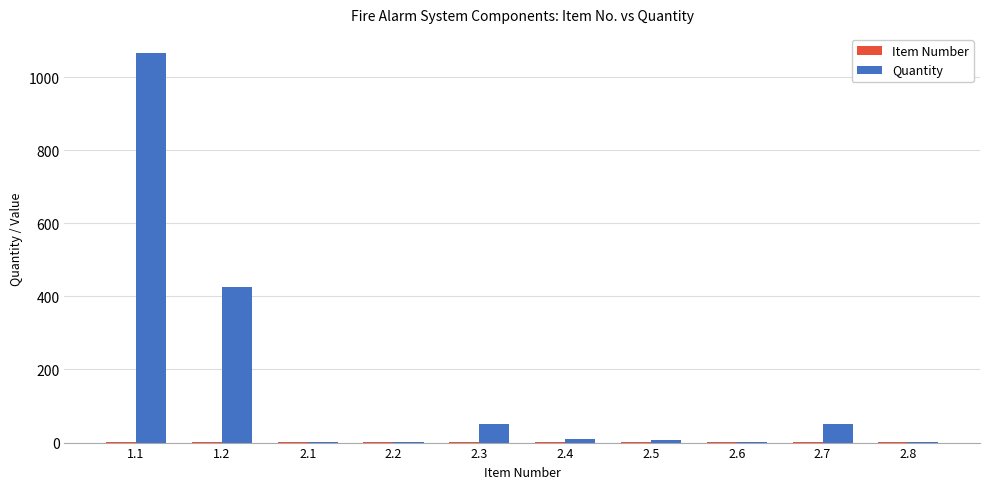

At which category is the sum across all series the highest?

1.1